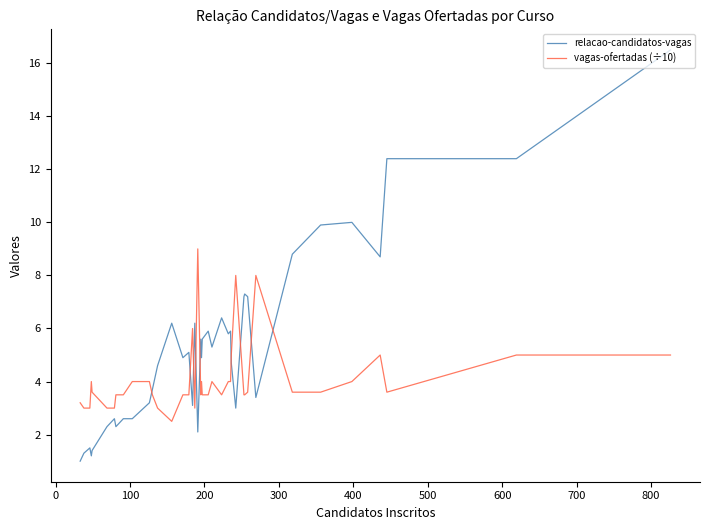

What is the minimum value for vagas-ofertadas (÷10)?

2.5